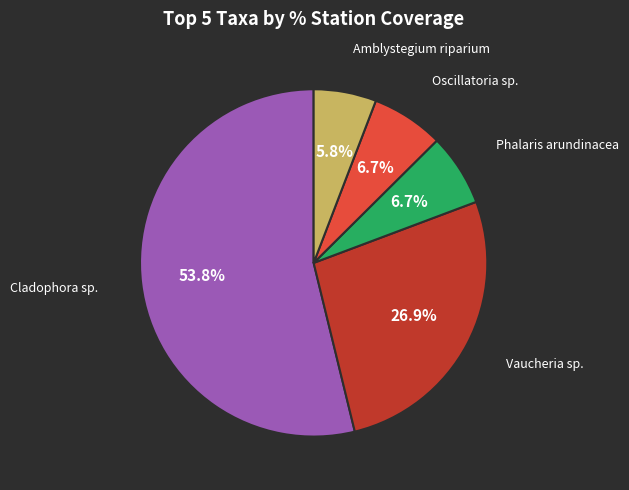

Combined, do Amblystegium riparium and Vaucheria sp. account for over 50%?

No